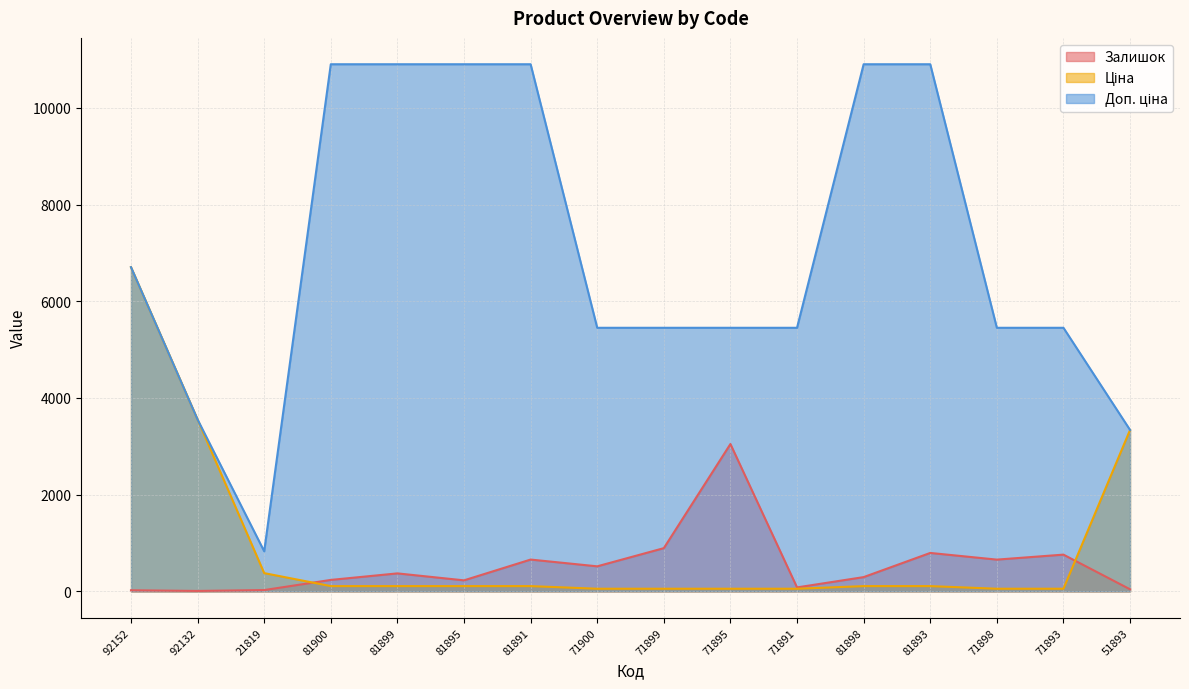

True or false: Залишок and Доп. ціна cross at least once.

False